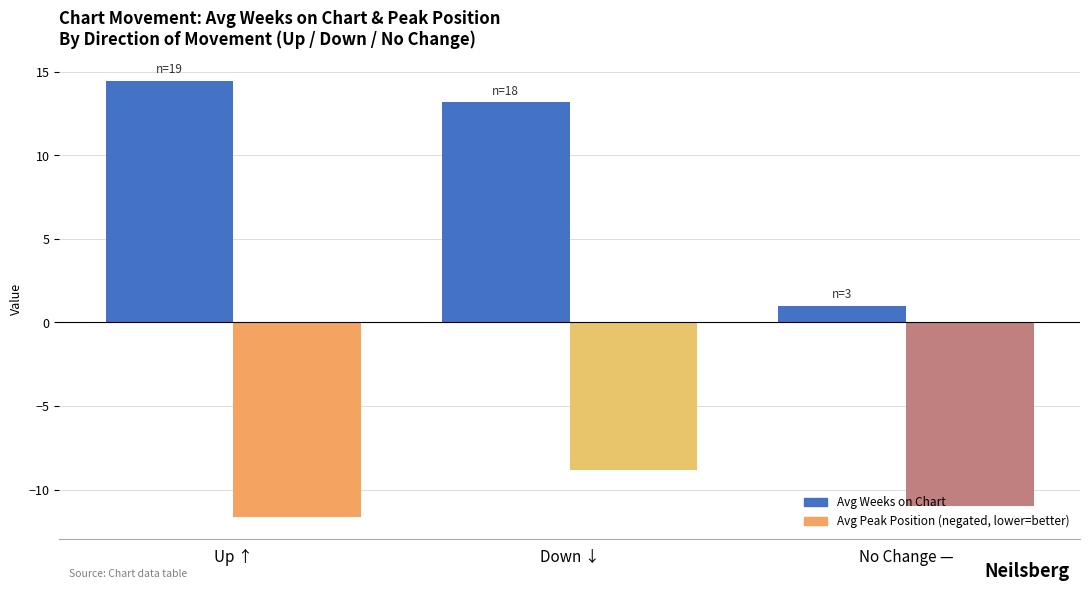

What is the smallest value displayed?

-11.6